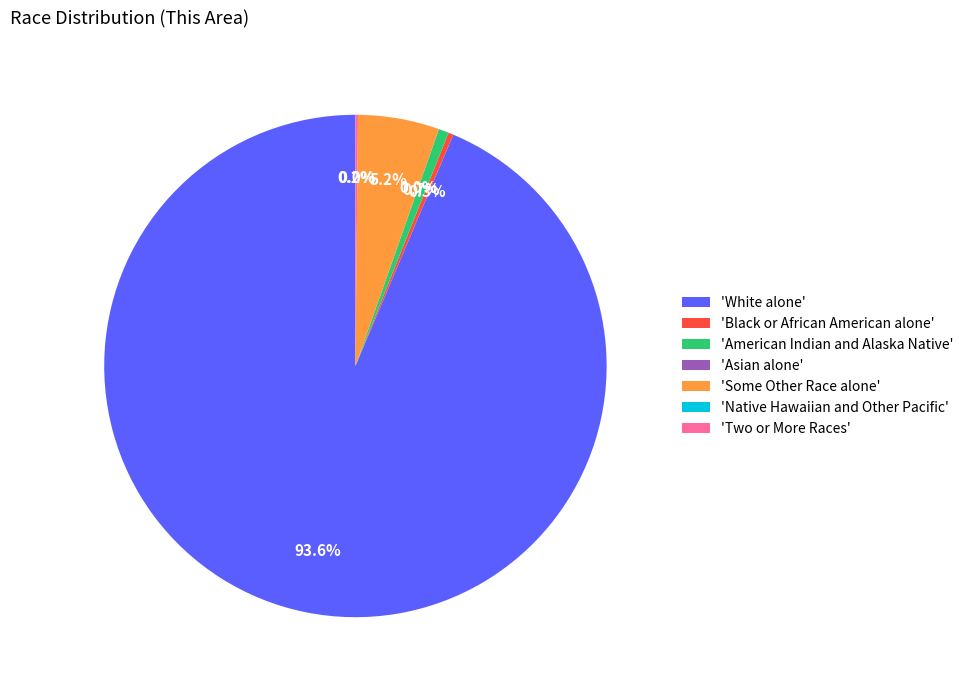

Which slice is the smallest?

Asian alone